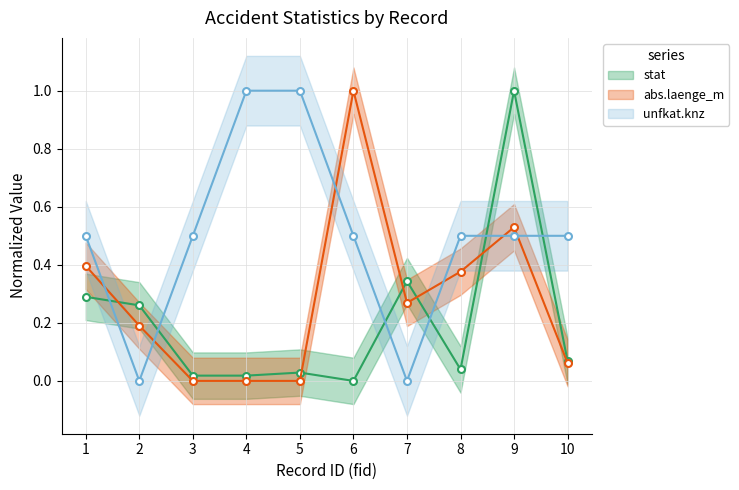

Reading left to right, transcribe all the data shown in this chart.

stat: 1=0.3	2=0.3	3=0.0	4=0.0	5=0.0	6=0.0	7=0.3	8=0.0	9=1.0	10=0.1
abs.laenge_m: 1=0.4	2=0.2	3=0.0	4=0.0	5=0.0	6=1.0	7=0.3	8=0.4	9=0.5	10=0.1
unfkat.knz: 1=0.5	2=0.0	3=0.5	4=1.0	5=1.0	6=0.5	7=0.0	8=0.5	9=0.5	10=0.5